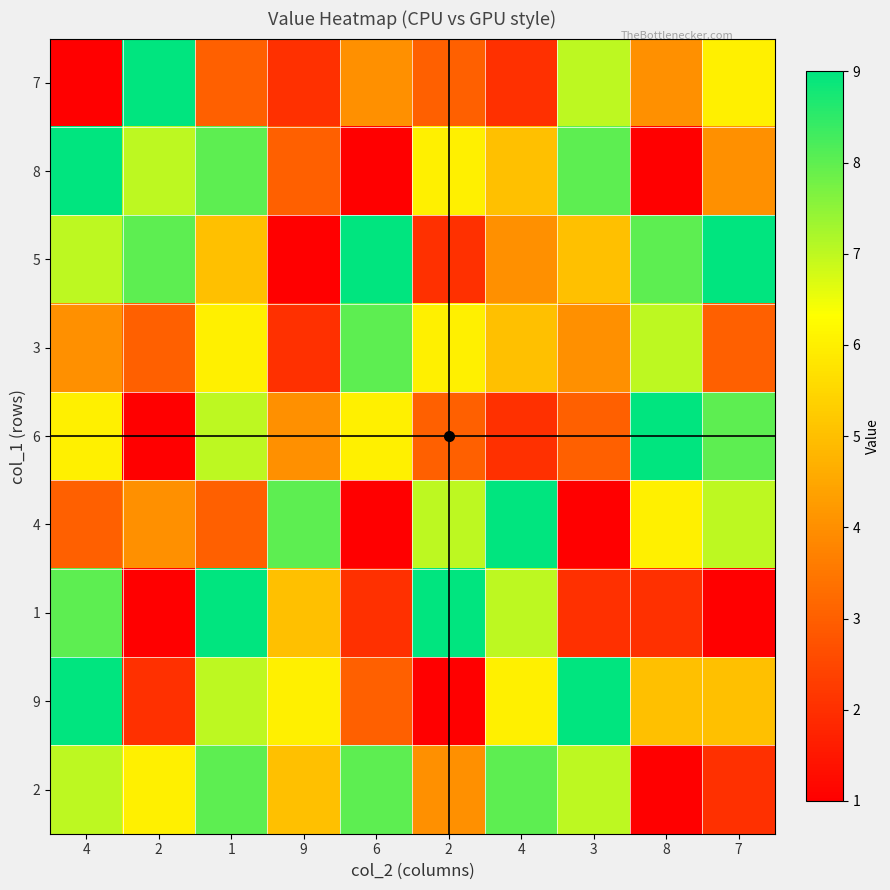

What is the minimum value shown in the chart?

1